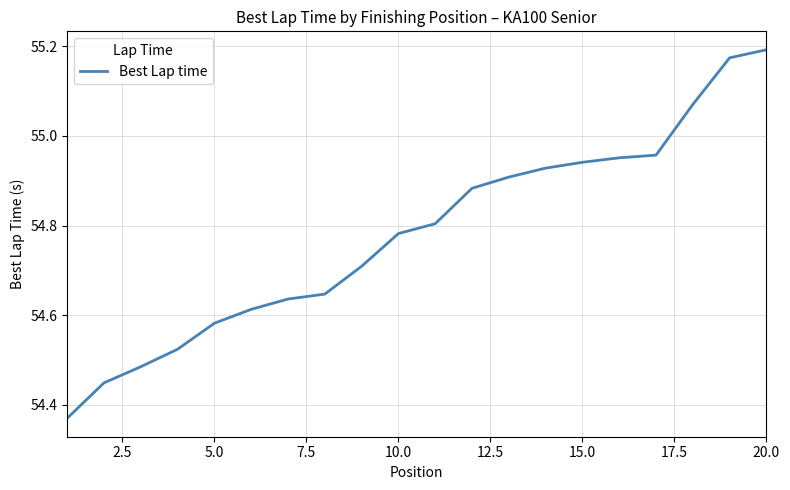

Reading right to left, transcribe all the data shown in this chart.

55.2	55.2	55.1	55.0	55.0	54.9	54.9	54.9	54.9	54.8	54.8	54.7	54.6	54.6	54.6	54.6	54.5	54.5	54.4	54.4